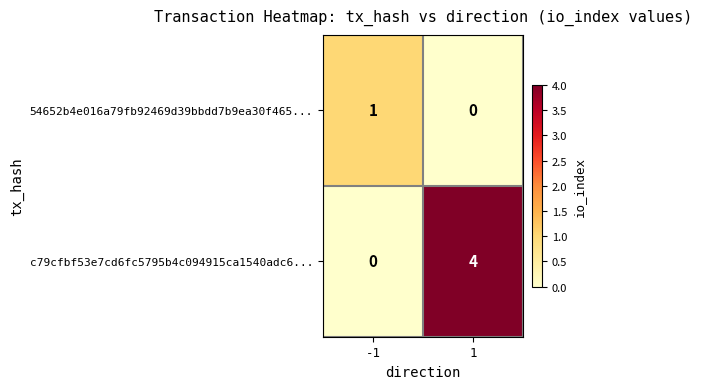

True or false: 54652b4e016a79fb92469d39bbdd7b9ea30f465... has a value of 1 at -1.

True